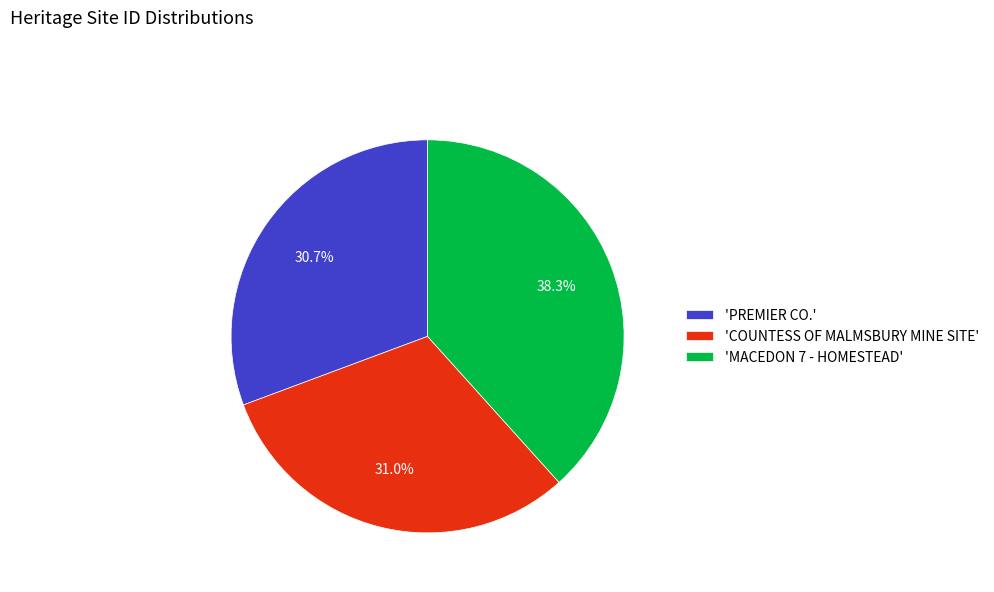

How much of the chart is everything except 'COUNTESS OF MALMSBURY MINE SITE'?

69.0%